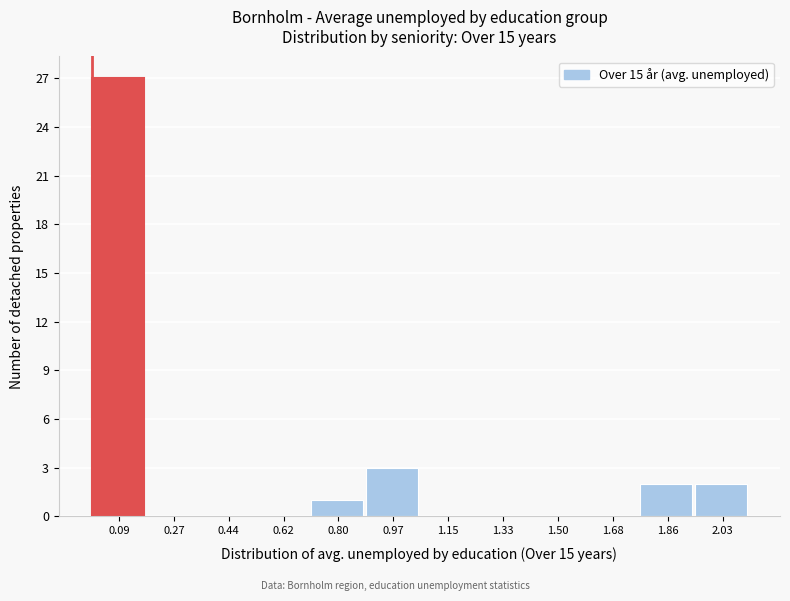

How tall is the bar that spans 0.70 to 0.88 on the x-axis? Neither the bar edges nor the heights are printed on the chart, so give them approximately, as read against the axes.

1